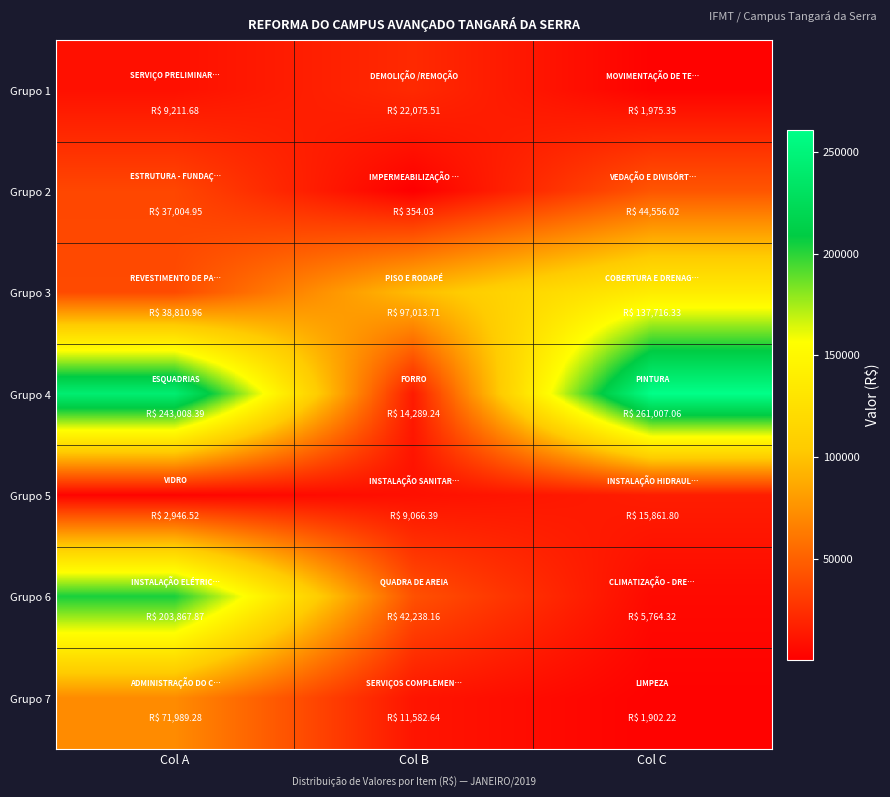

What is the total value across all series at Col B?

196619.7